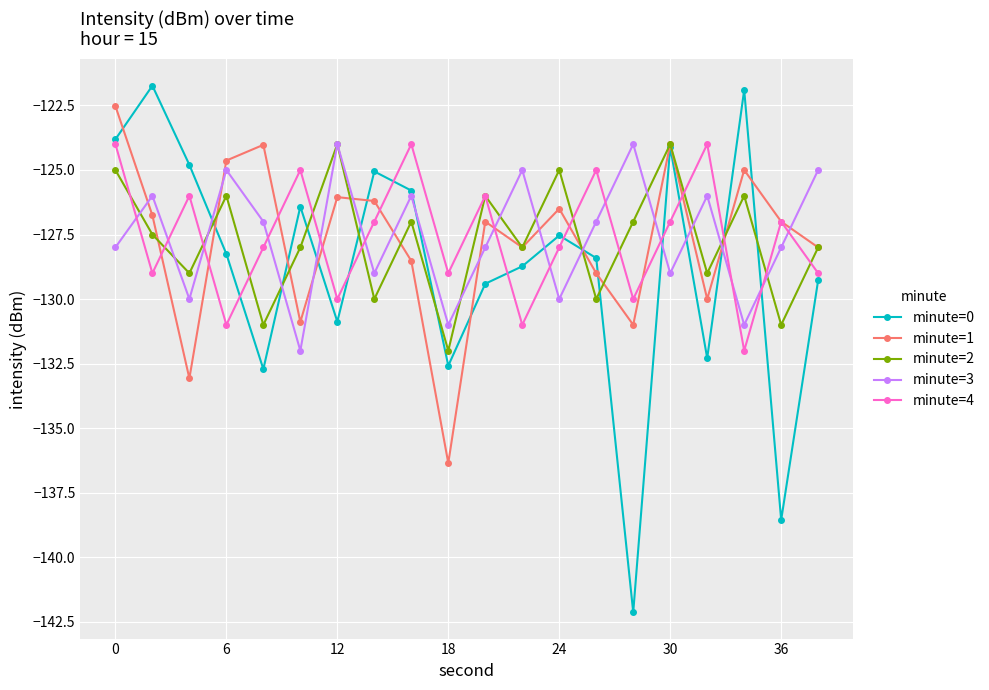

What is the value of the minute=3 point at the 6th from the left?

-132.0